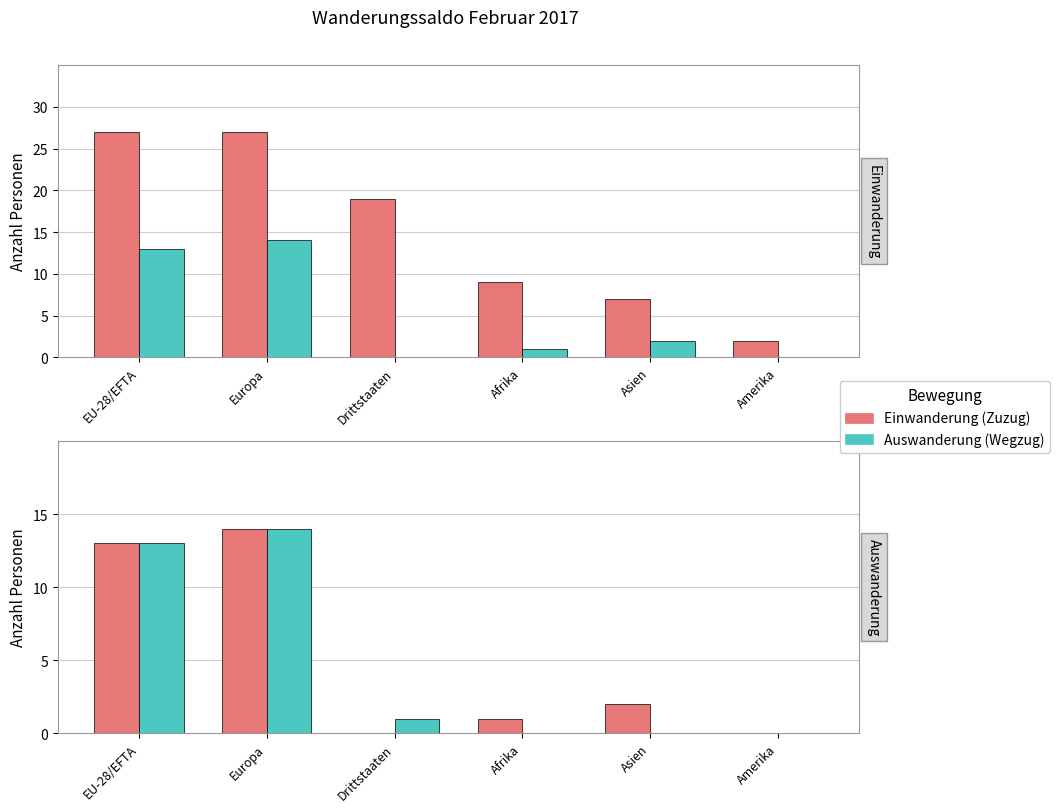

How many categories are shown in the chart?

6